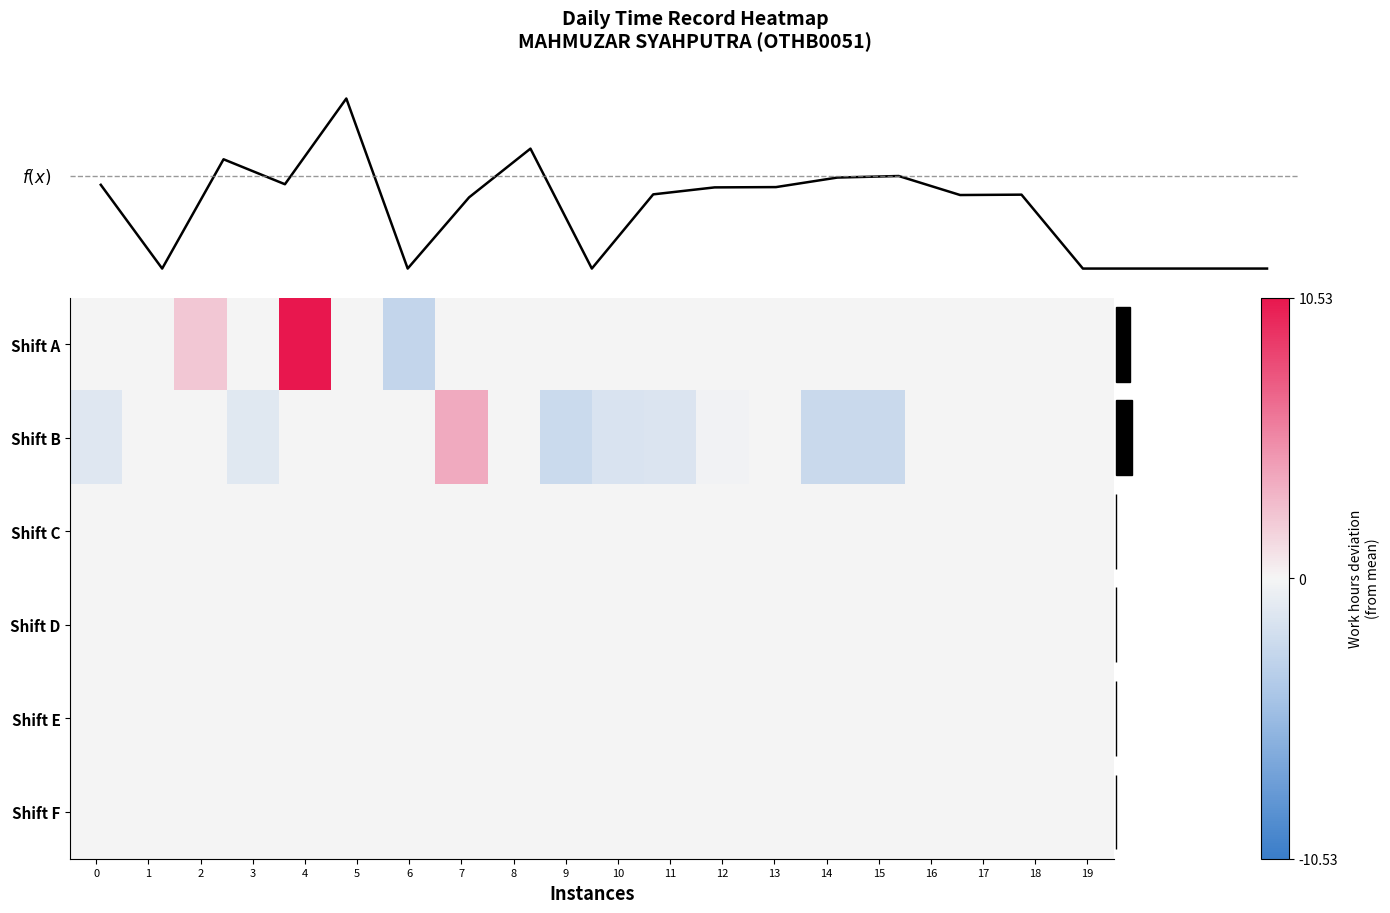

Is it true that Shift E equals 0.0 at 12?

True